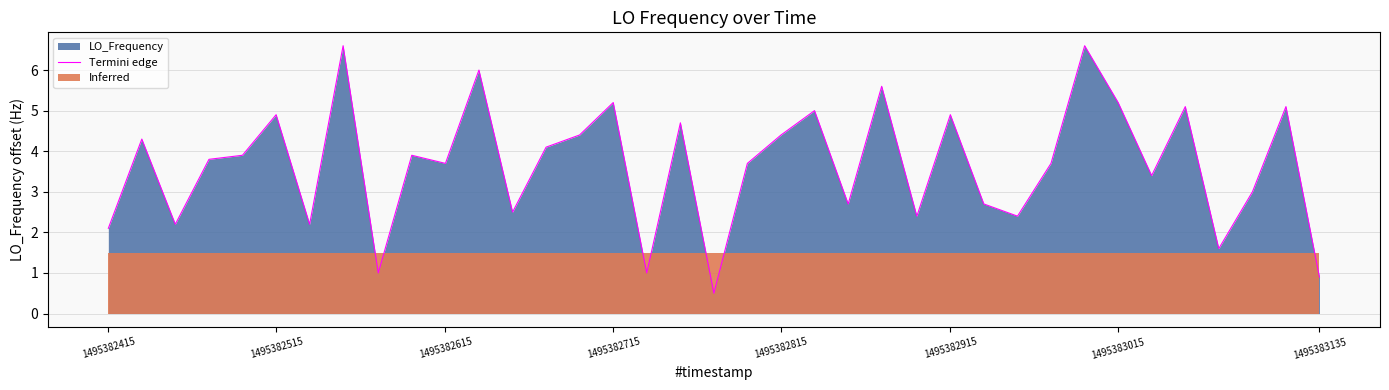

The value of Termini edge at 1495382815 is 7.5. True or false?

False